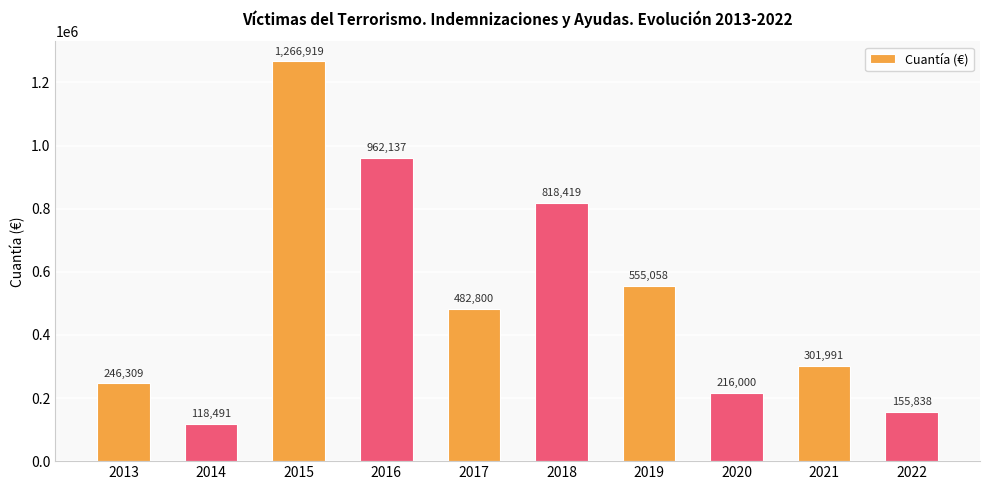

Which category has the highest value across all series?

2015